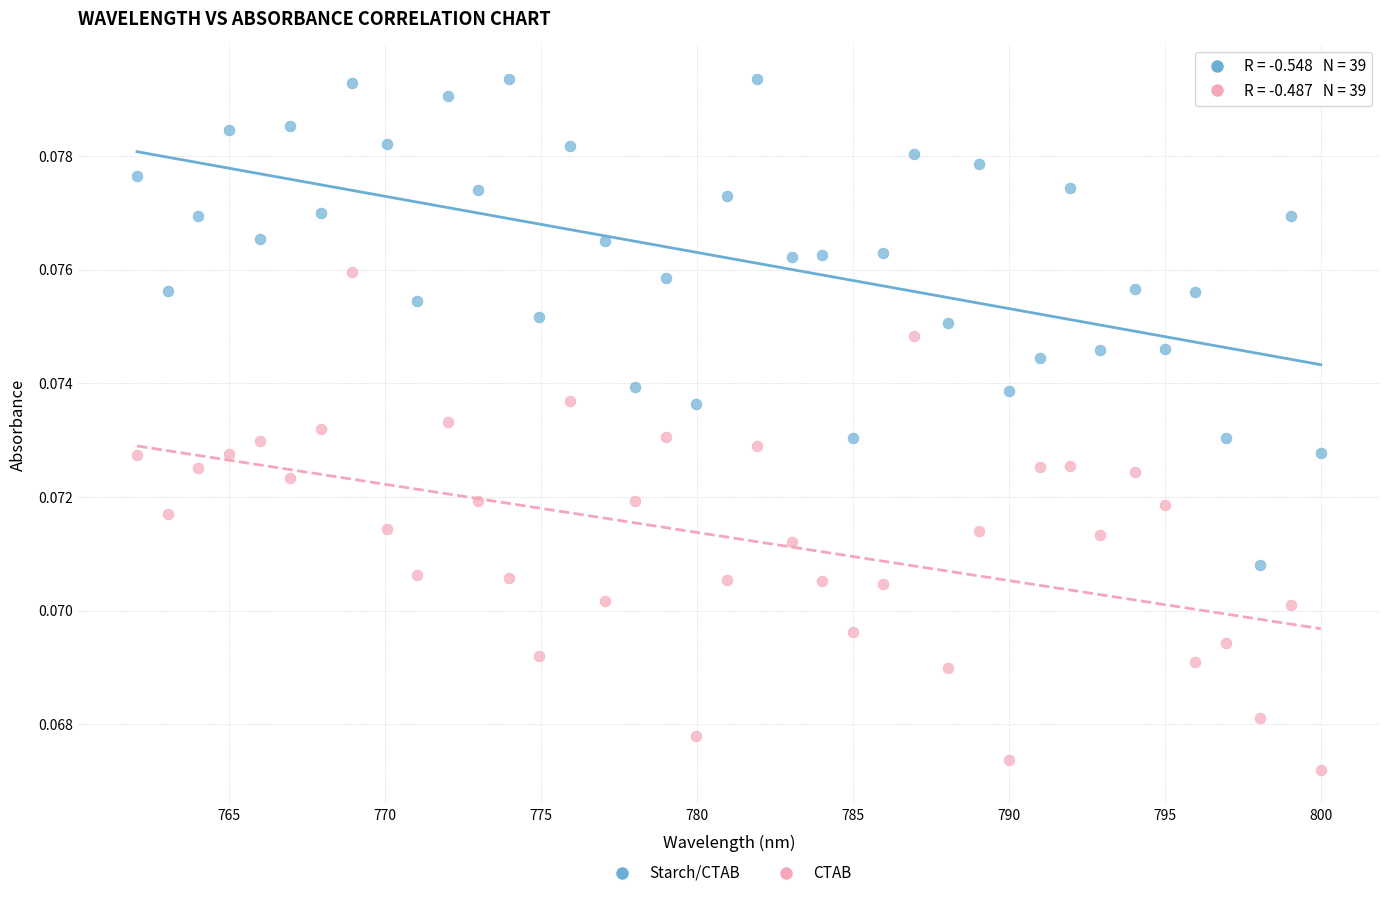

Across all data points, what is the range of X values (max minus min)?

38.0